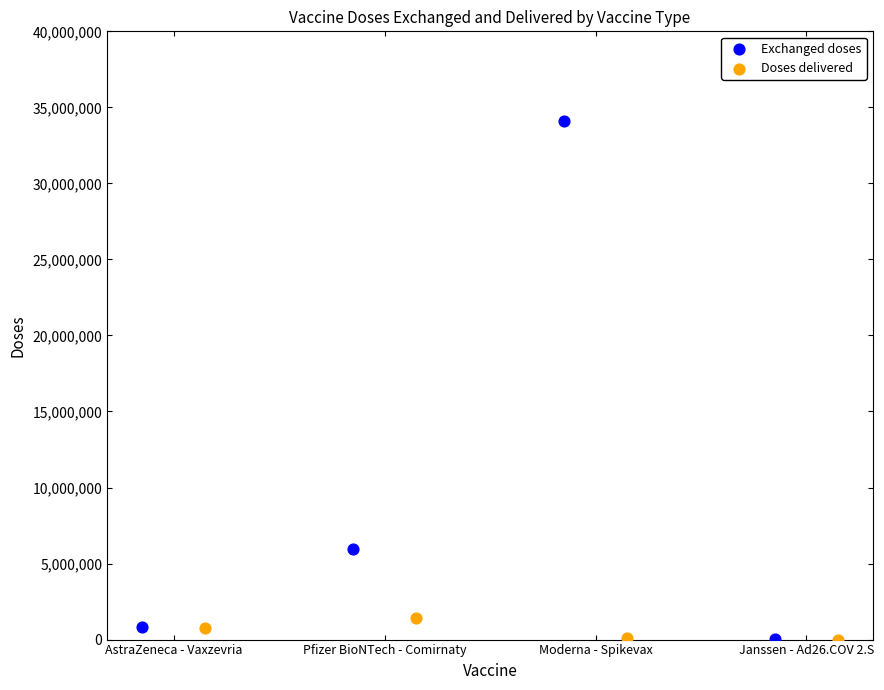

Which series reaches the maximum Y coordinate?

Exchanged doses